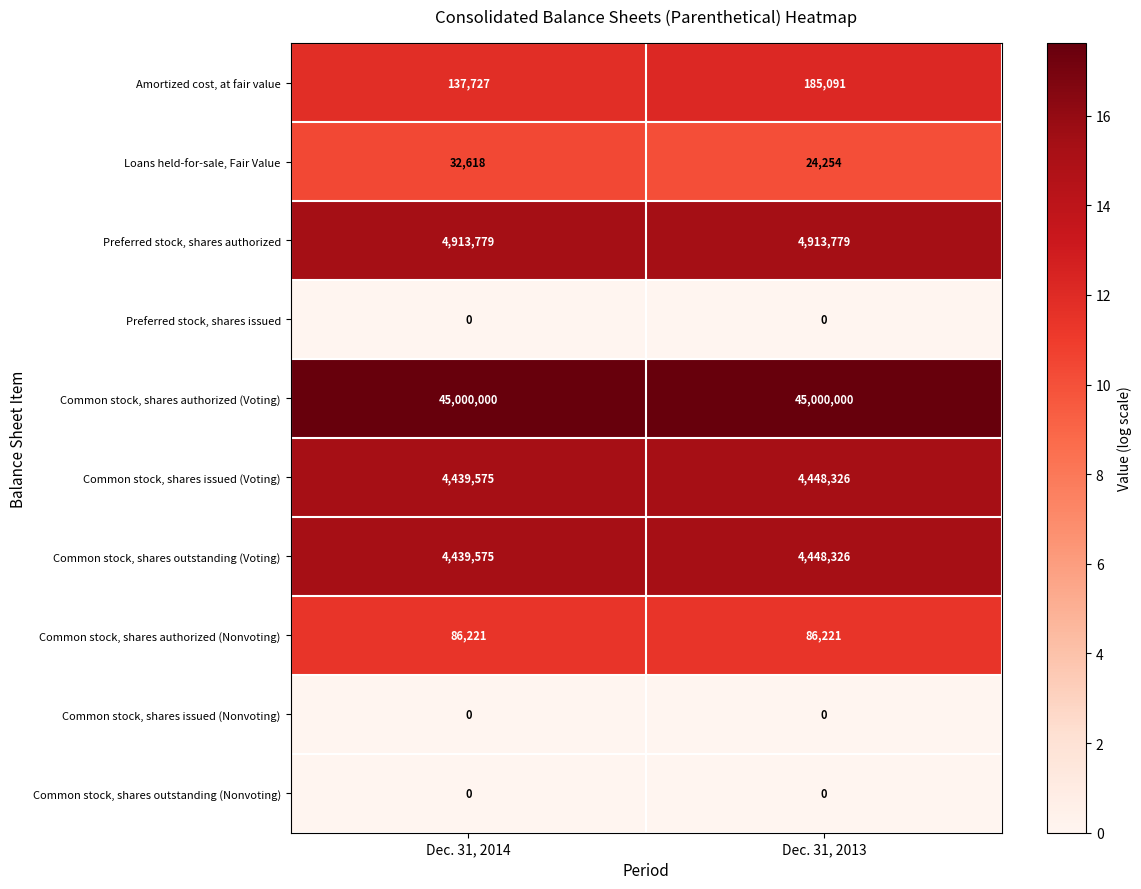

What is the total value across all series at Dec. 31, 2013?

59105997